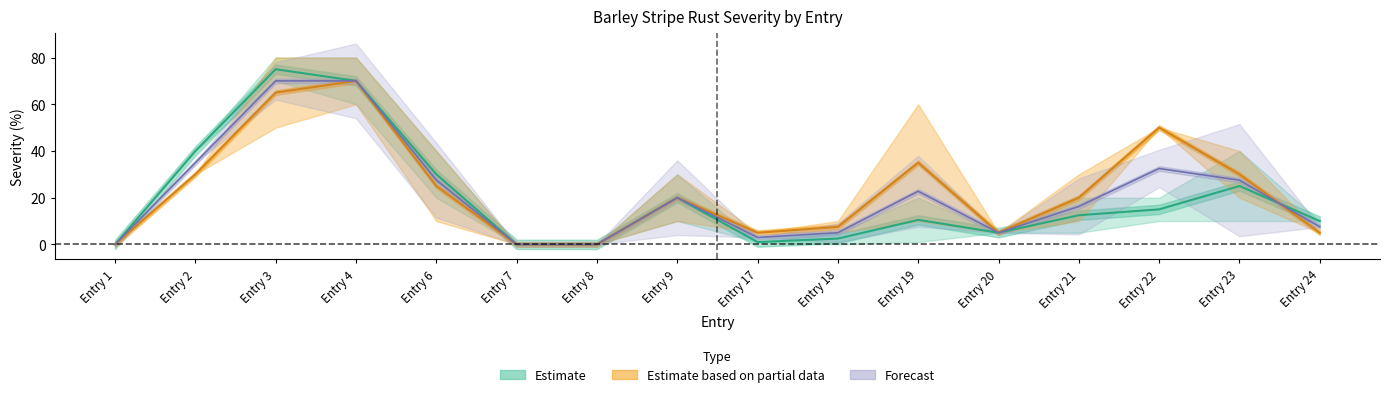

At which category is the sum across all series the highest?

Entry 3